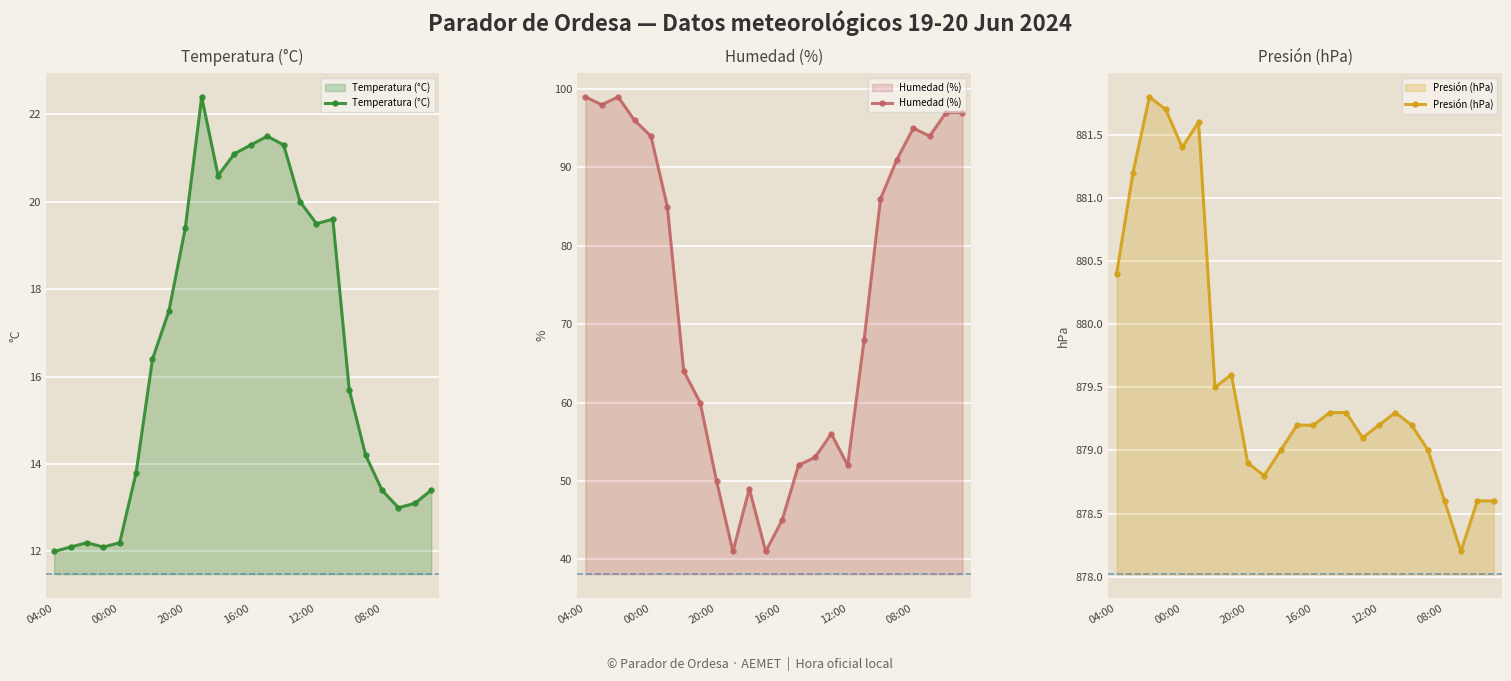

Which series has the largest range (max minus min)?

Humedad (%)